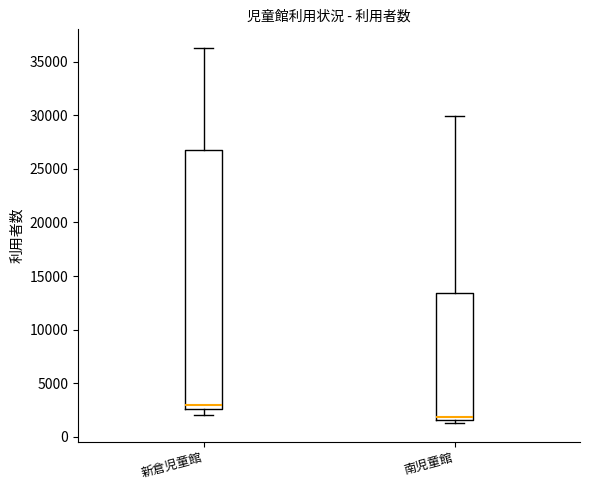

Where is the lower edge of the box for 新倉児童館 on the y-axis? The values are not printed on the chart, so give them approximately, as read against the axis.

2500